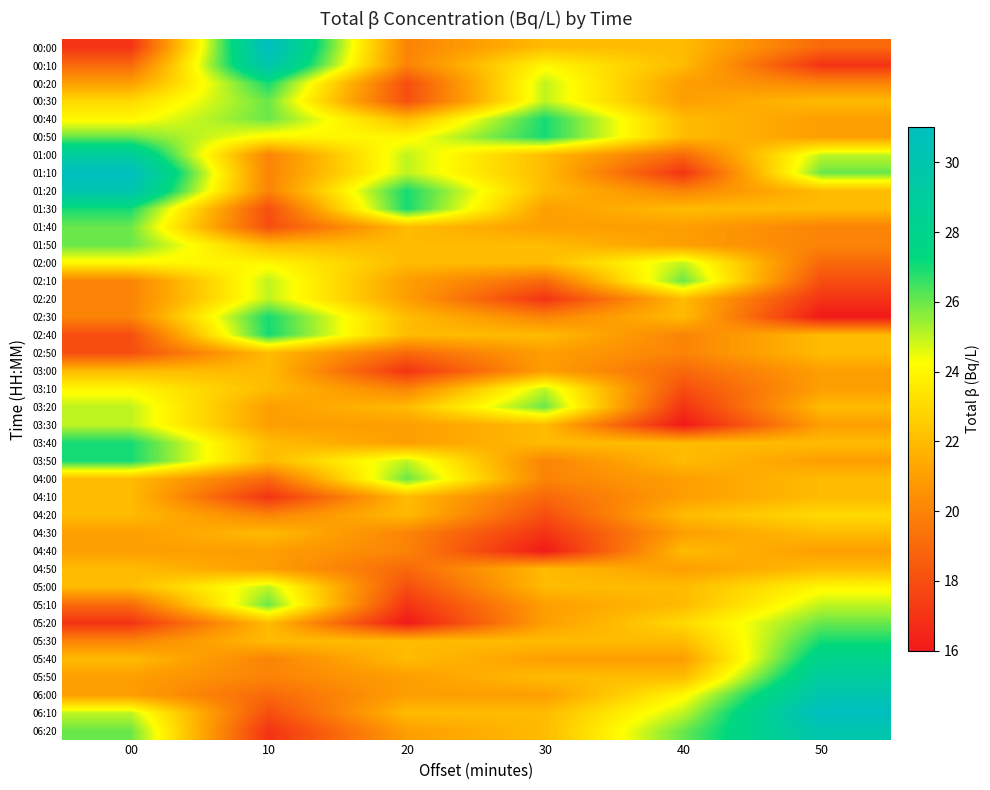

How many data points does each series have?

6